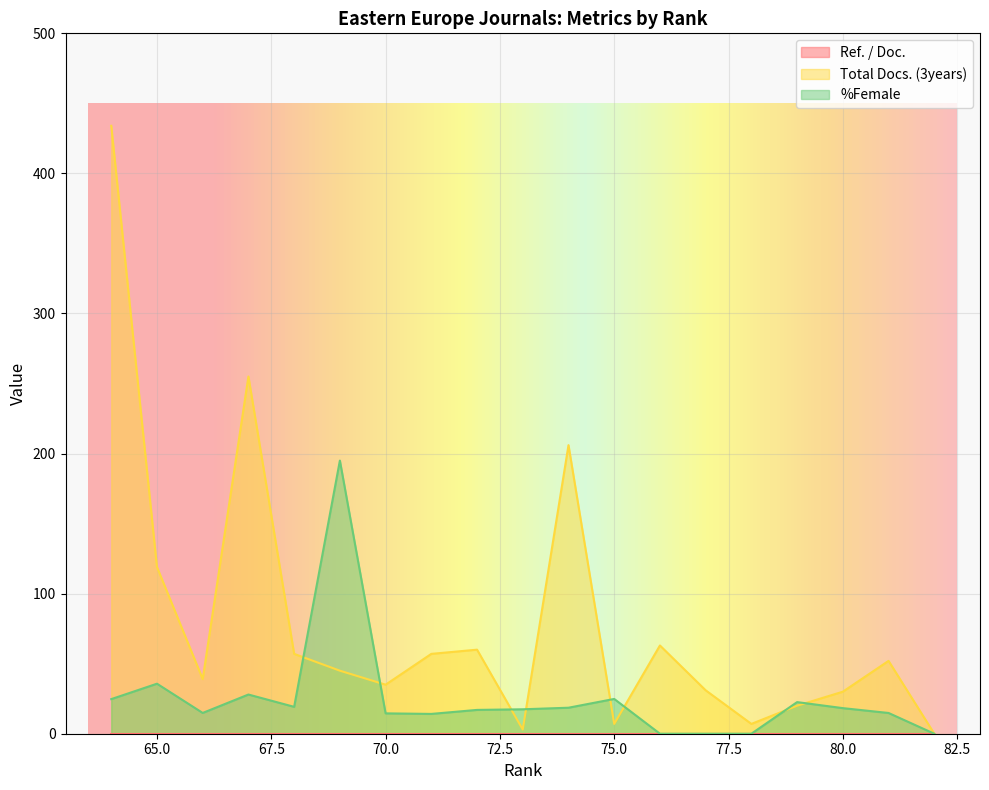

Which series has the largest total across all categories?

Total Docs. (3years)